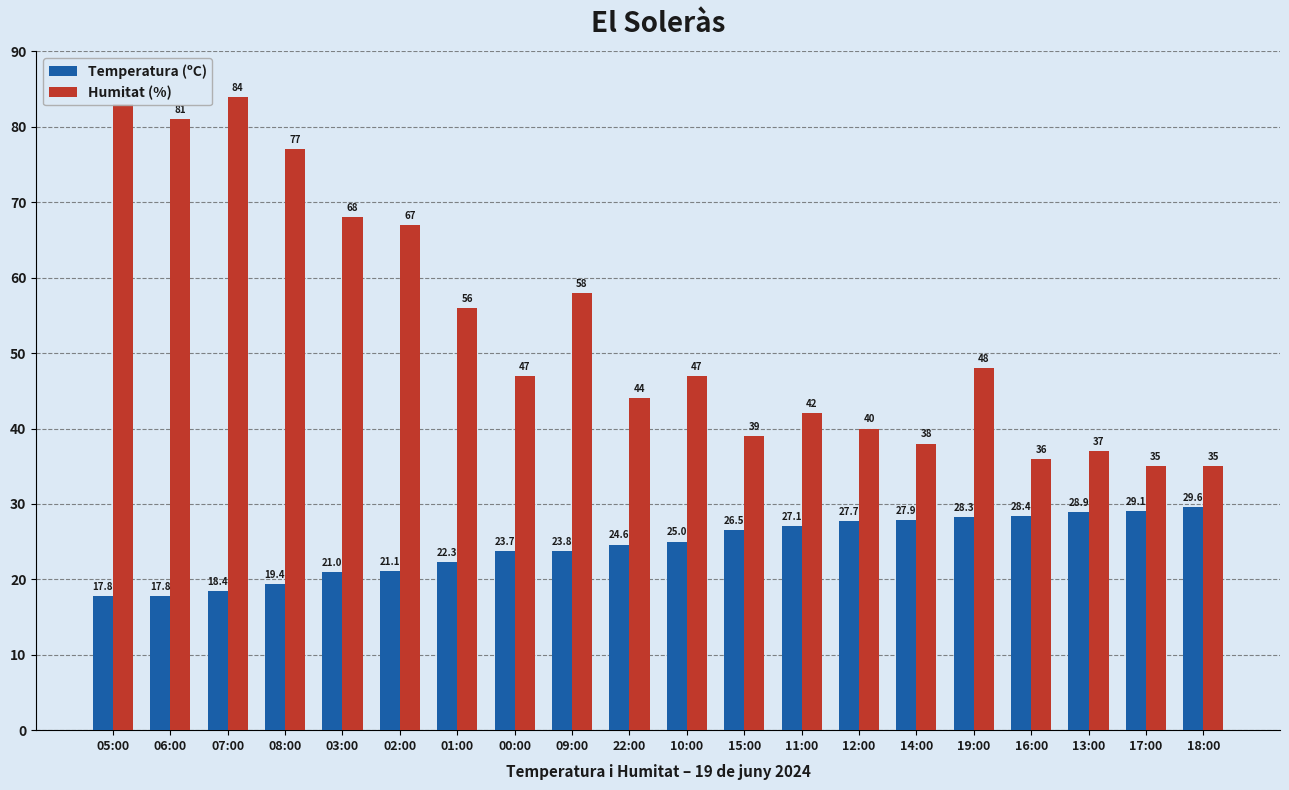

True or false: Humitat (%) has a value of 11.9 at 16:00.

False